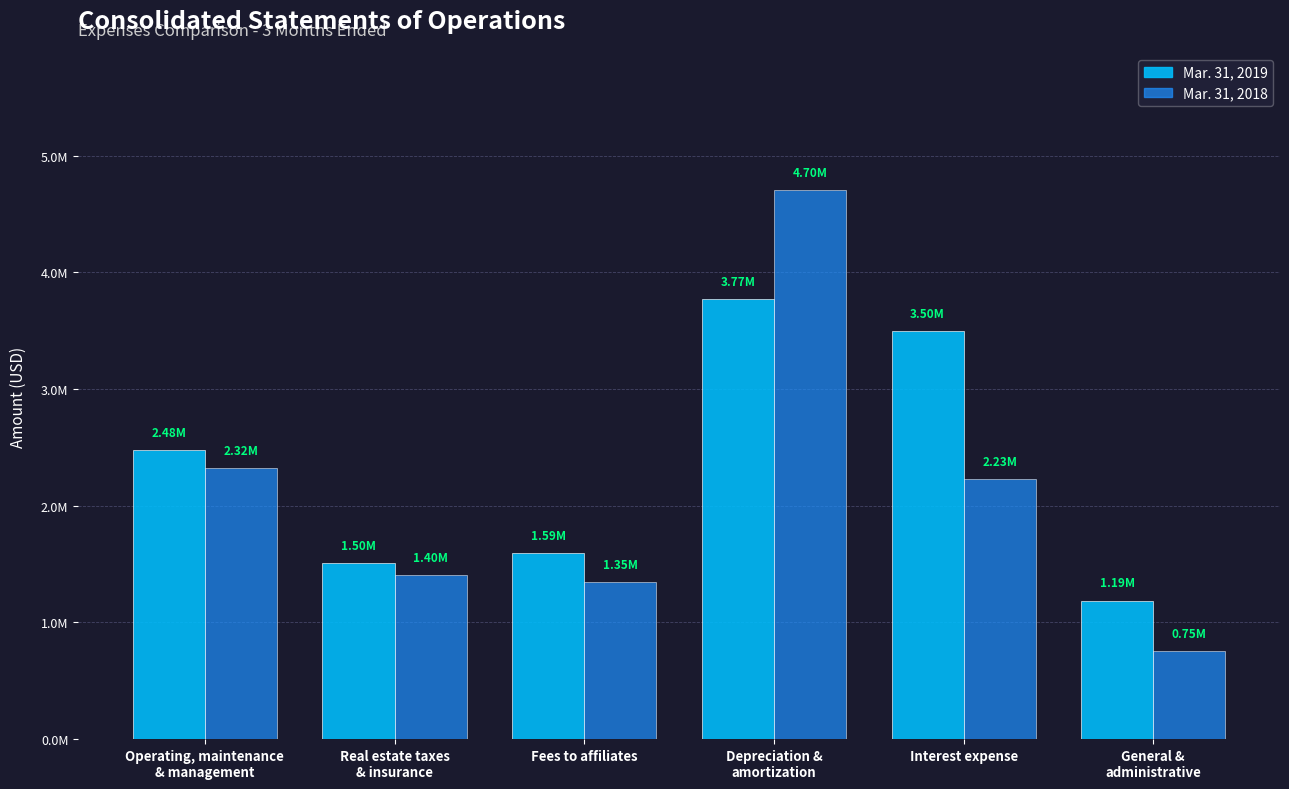

At Interest expense, list the series in order from largest to smallest.

Mar. 31, 2019, Mar. 31, 2018